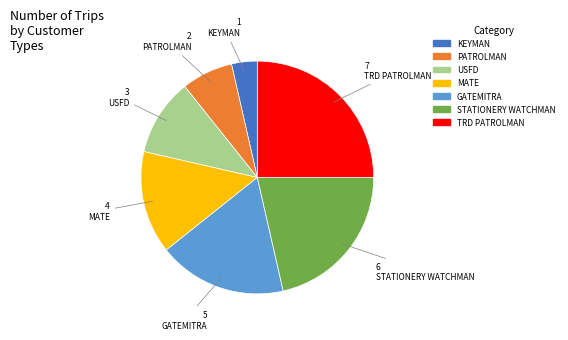

Is there any slice that represents more than half of the pie?

No